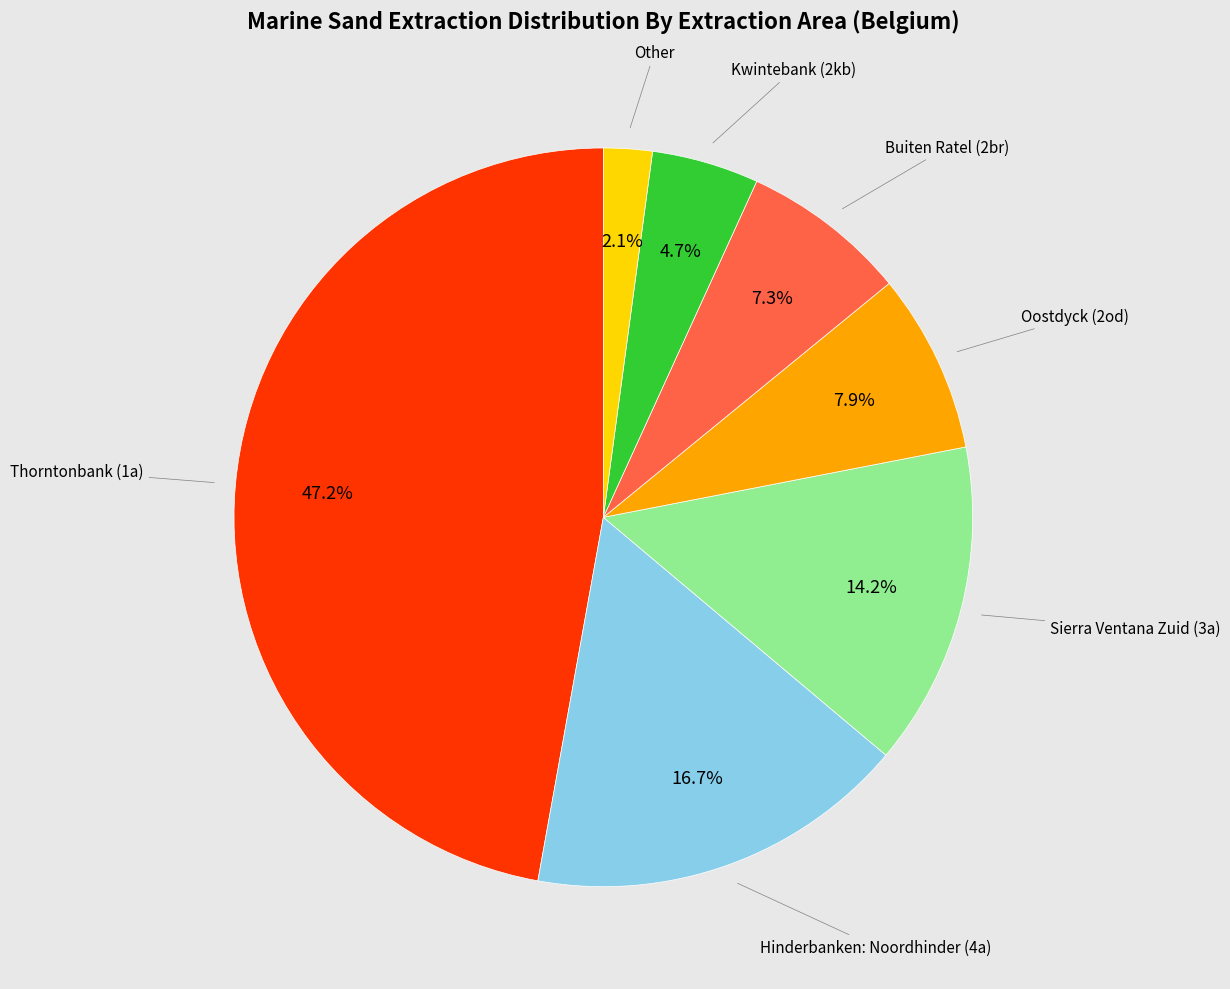

Is there a majority slice in this chart?

No